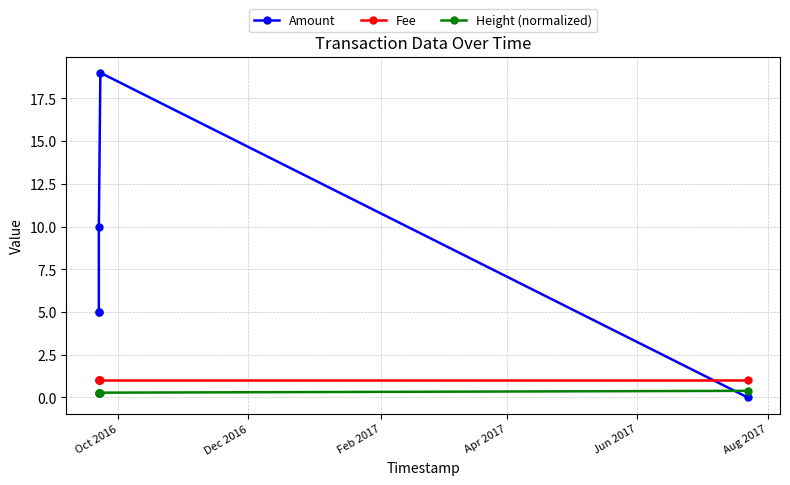

How many Height (normalized) values are between 0 and 1?

5